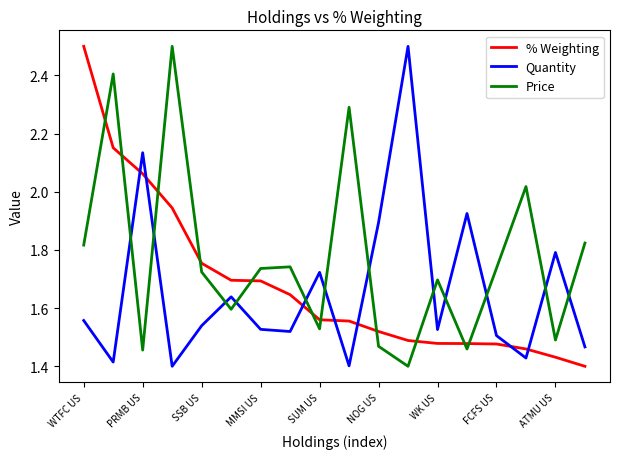

What is the greatest value displayed?

2.5